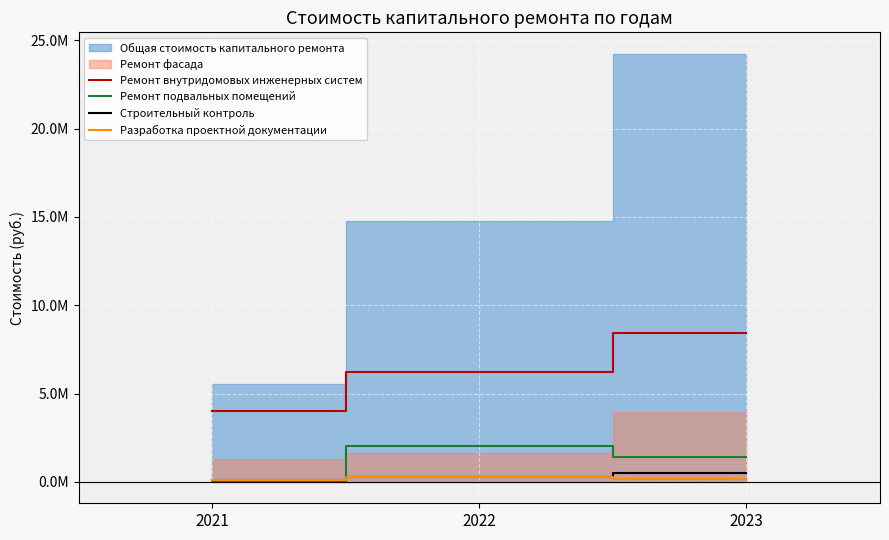

What is the difference between the maximum and minimum values in the Разработка проектной документации series?

166627.0